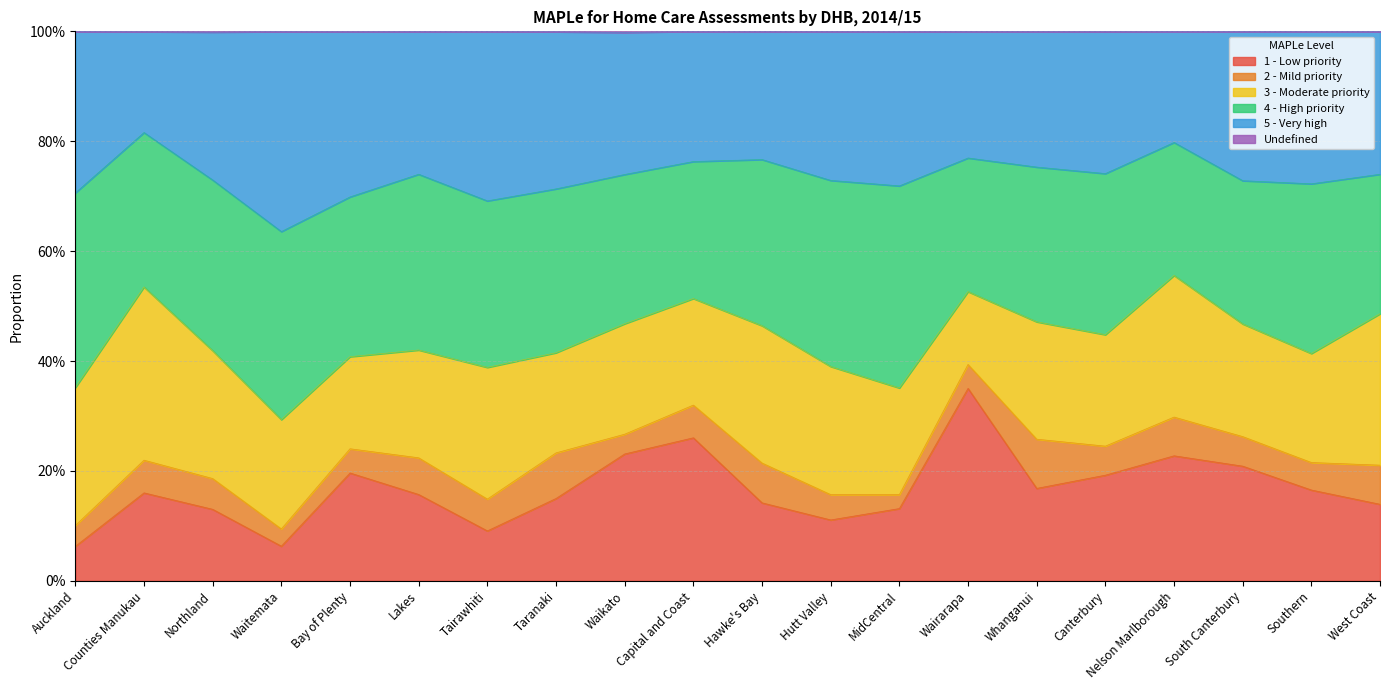

Does the chart have visible grid lines?

Yes